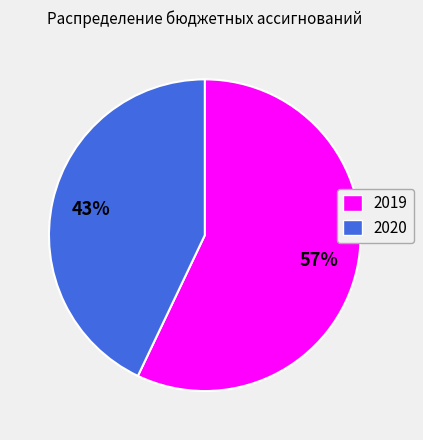

Which has a higher value, 2020 or 2019?

2019